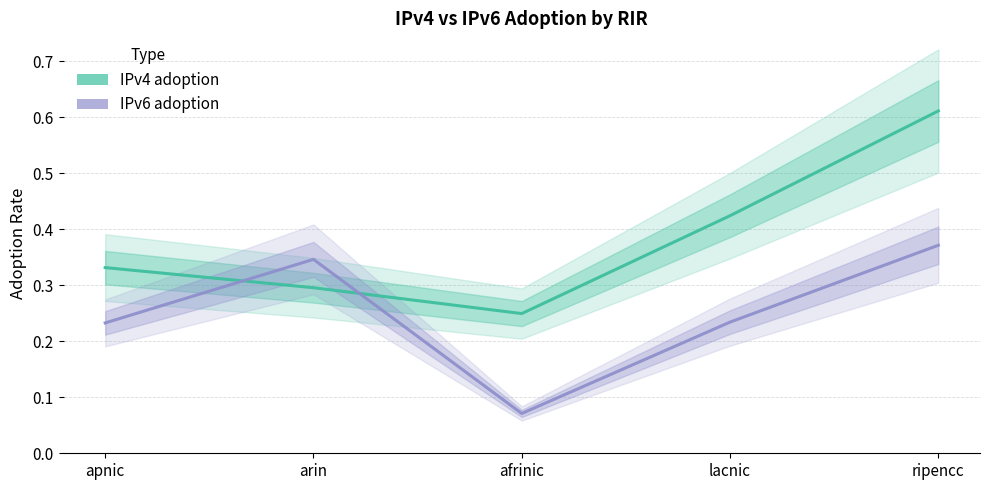

What is the label of the 3rd point from the left?

afrinic